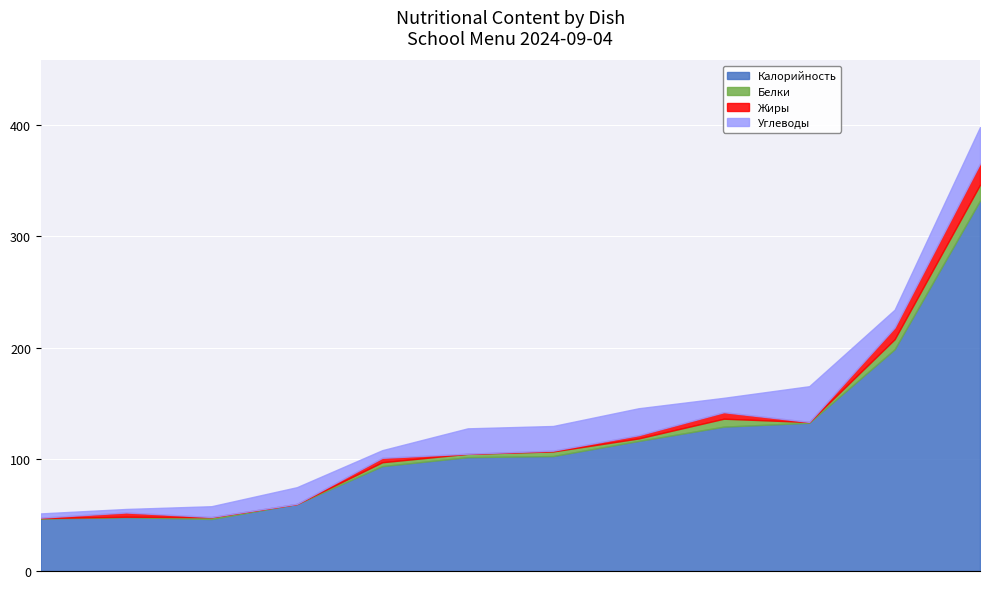

How many lines are shown in the chart?

4